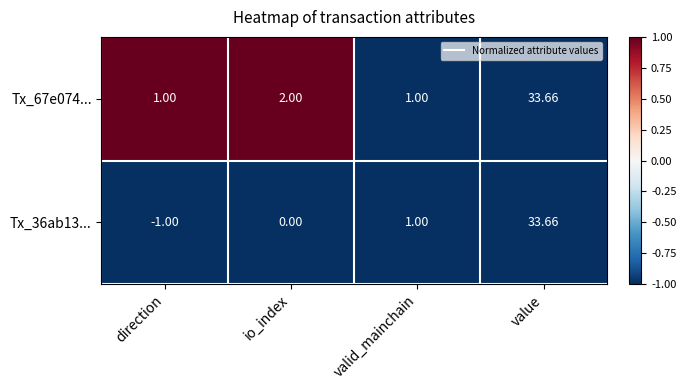

Which category has the lowest value across all series?

direction